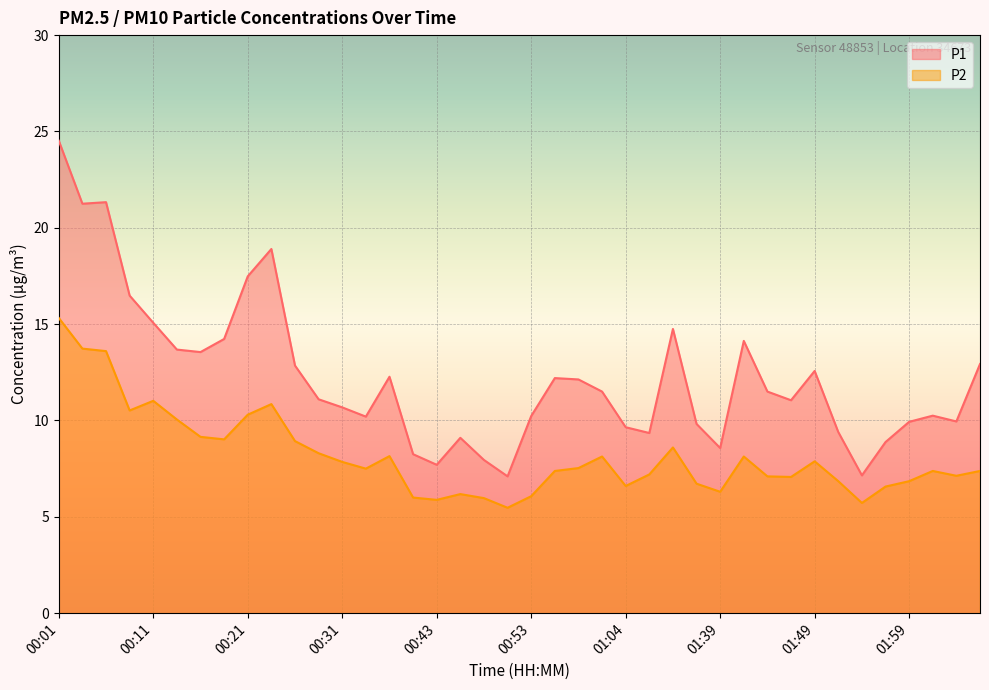

True or false: P2 and P1 cross at least once.

False